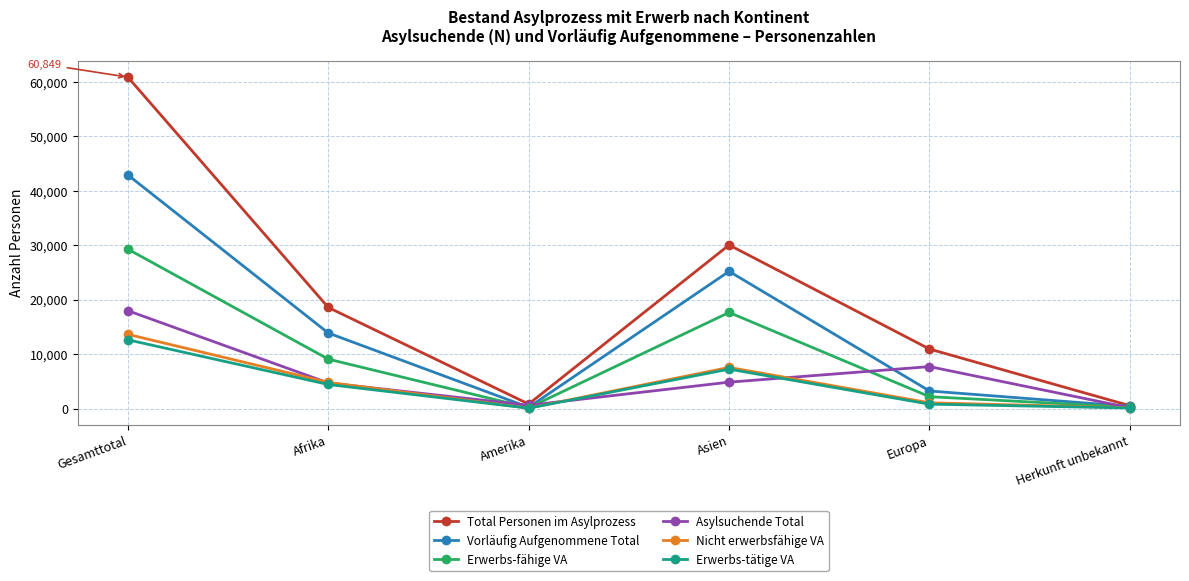

What is the smallest value displayed?

63